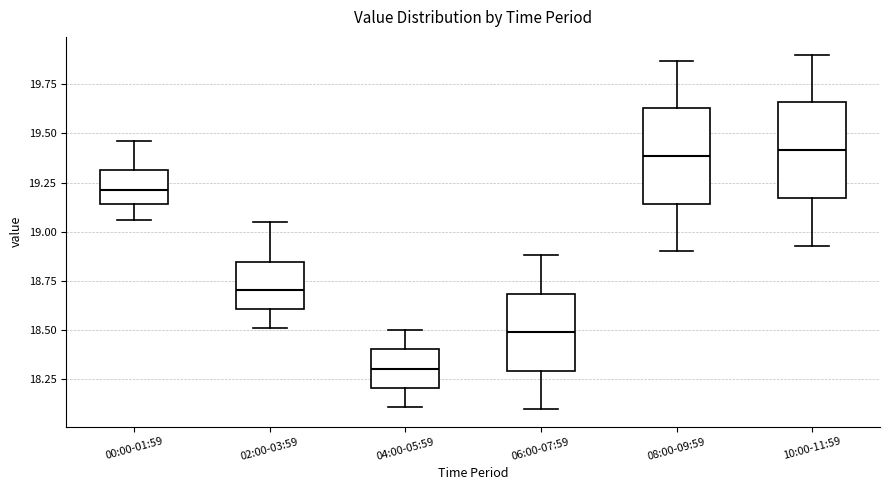

Reading left to right, read every box against the y-axis: the position of its median line, the range the box covers, and the ends of its whiskers. The values are not printed on the chart, so give them approximately, as read against the axis.

00:00-01:59: median 19.20, box 19.15 to 19.30, whiskers 19.05 to 19.45
02:00-03:59: median 18.70, box 18.60 to 18.85, whiskers 18.50 to 19.05
04:00-05:59: median 18.30, box 18.20 to 18.40, whiskers 18.10 to 18.50
06:00-07:59: median 18.50, box 18.30 to 18.70, whiskers 18.10 to 18.90
08:00-09:59: median 19.40, box 19.15 to 19.65, whiskers 18.90 to 19.85
10:00-11:59: median 19.40, box 19.15 to 19.65, whiskers 18.95 to 19.90